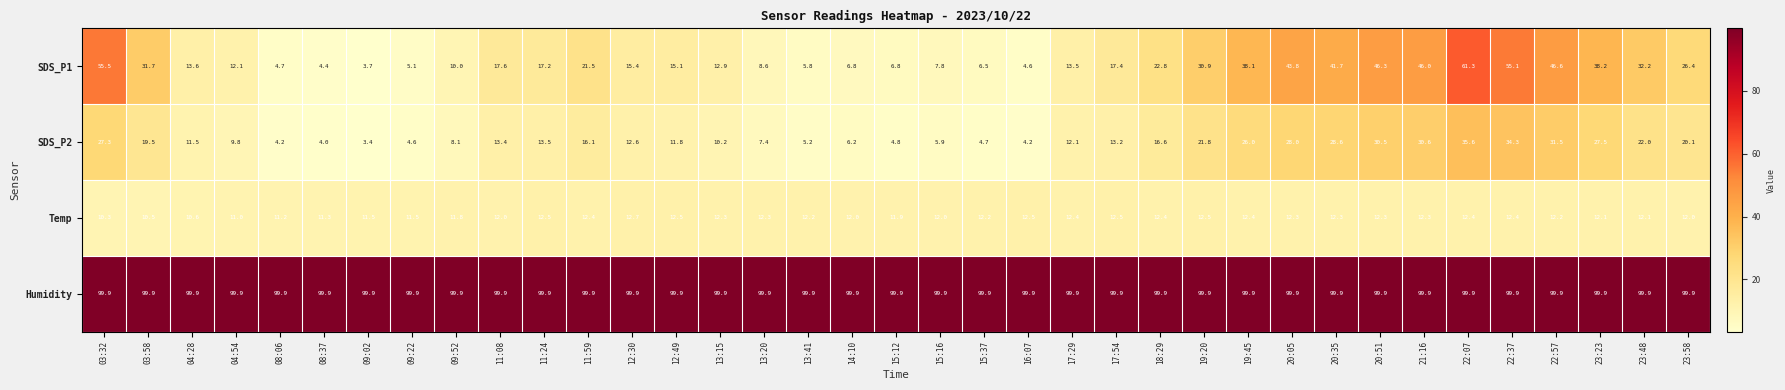

What is the maximum value shown in the chart?

99.9